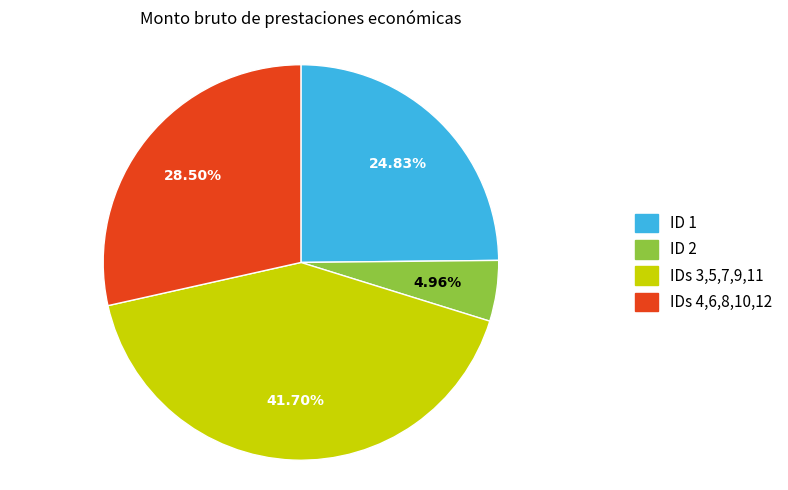

Does any single category account for the majority?

No